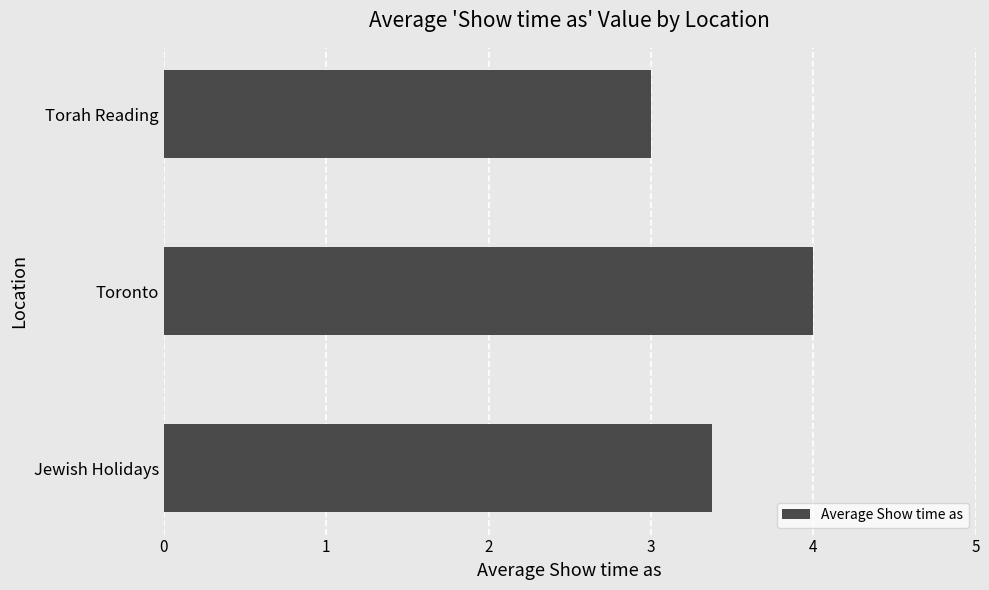

Is it true that the value at Toronto is 1.0?

False